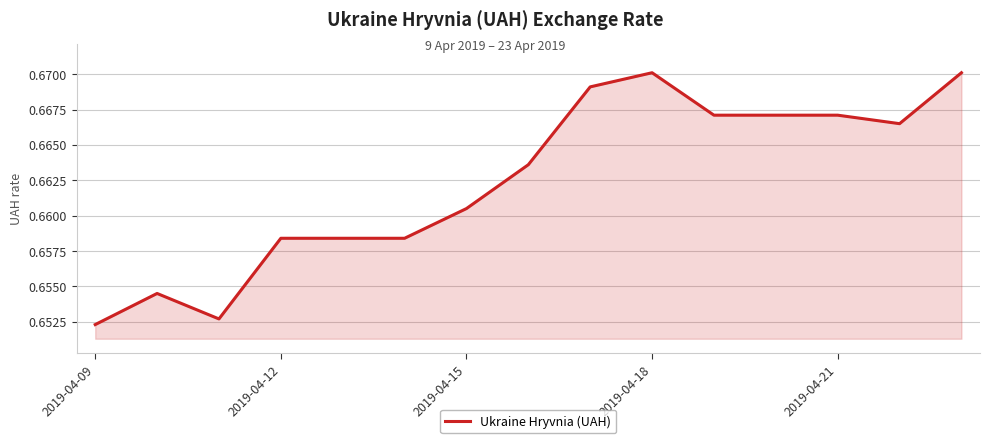

What is the sum of all values?

9.9